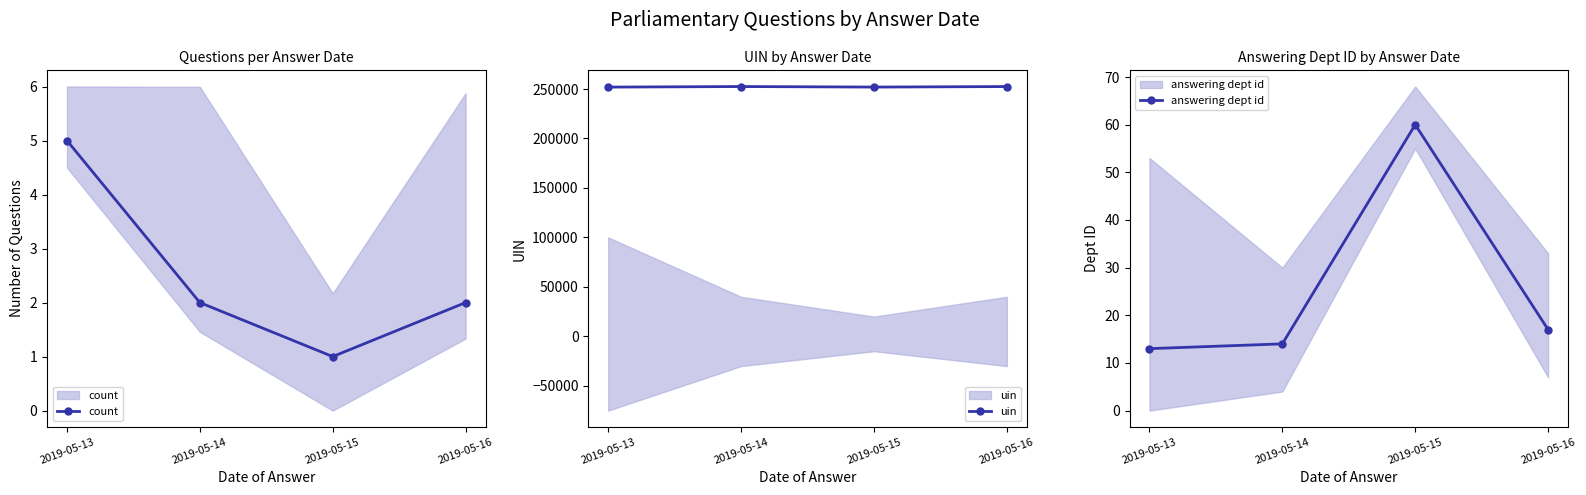

How many count values are between 2 and 5?

3